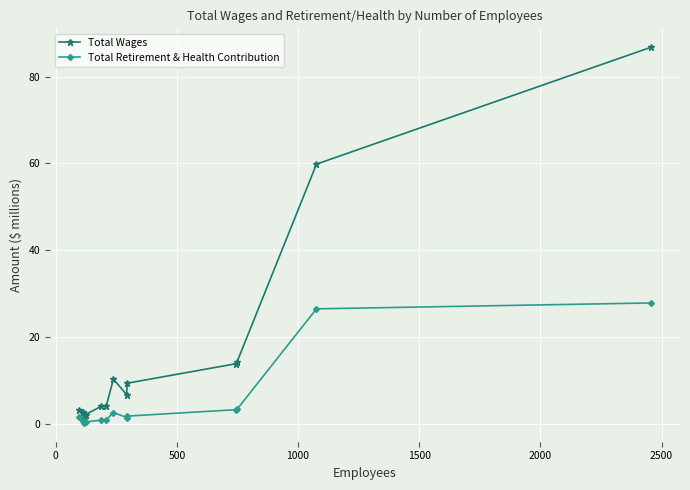

What is the value of the Total Retirement & Health Contribution point at the 11th from the left?

3.5